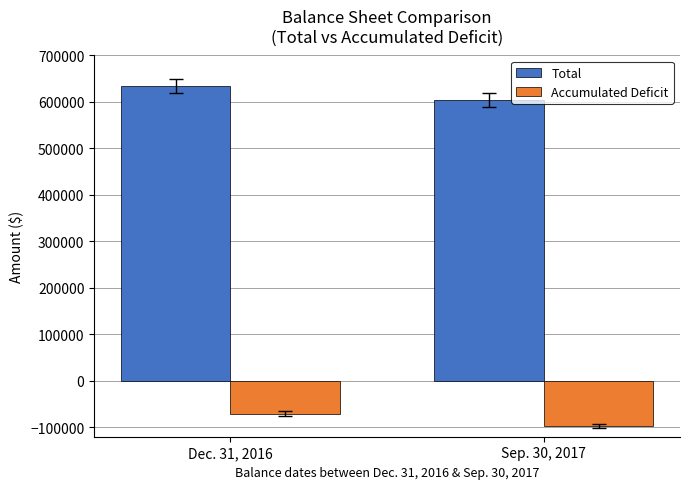

Reading right to left, extract all data points from this chart.

Total: 603462	633650
Accumulated Deficit: -97216	-70669